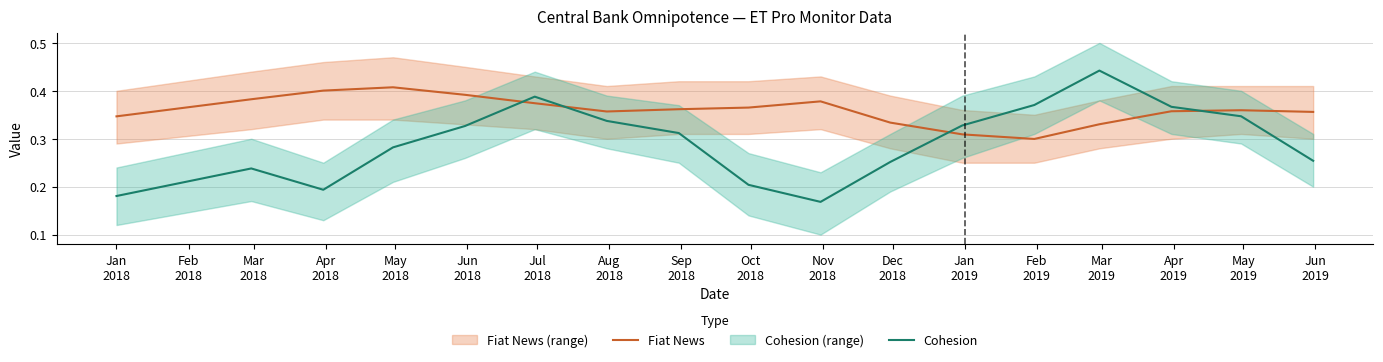

What is the average value of the Cohesion series?

0.3